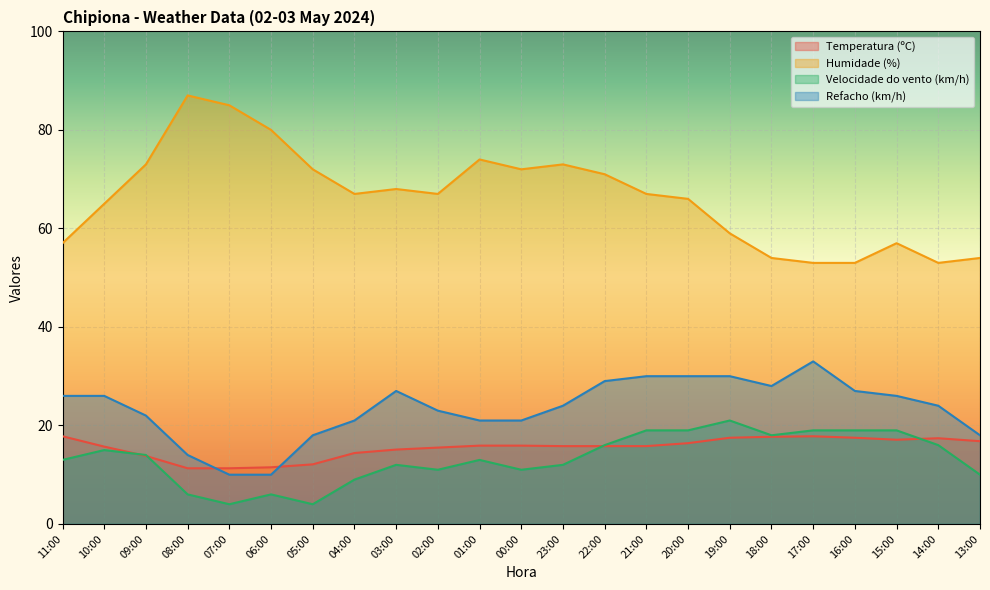

In Humidade (%), how many points are lower than both neighbors (excluding endpoints)?

4